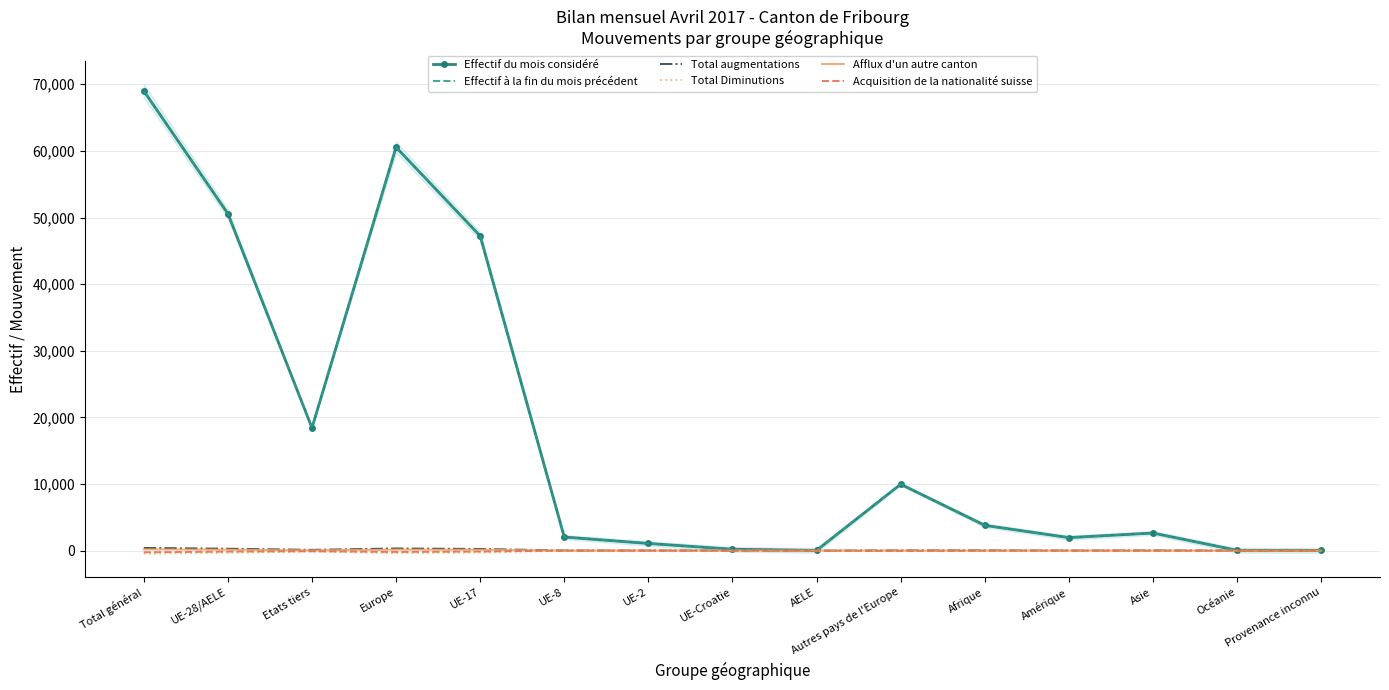

Reading left to right, extract all data points from this chart.

Effectif du mois considéré: Total général=69010	UE-28/AELE=50586	Etats tiers=18424	Europe=60549	UE-17=47239	UE-8=2036	UE-2=1075	UE-Croatie=204	AELE=32	Autres pays de l'Europe=9963	Afrique=3796	Amérique=1952	Asie=2642	Océanie=42	Provenance inconnu=29
Effectif à la fin du mois précédent: Total général=68990	UE-28/AELE=50565	Etats tiers=18425	Europe=60555	UE-17=47223	UE-8=2038	UE-2=1066	UE-Croatie=206	AELE=32	Autres pays de l'Europe=9990	Afrique=3777	Amérique=1954	Asie=2632	Océanie=43	Provenance inconnu=29
Total augmentations: Total général=406	UE-28/AELE=288	Etats tiers=118	Europe=324	UE-17=251	UE-8=18	UE-2=18	UE-Croatie=1	AELE=0	Autres pays de l'Europe=36	Afrique=37	Amérique=11	Asie=33	Océanie=0	Provenance inconnu=1
Total Diminutions: Total général=-460	UE-28/AELE=-322	Etats tiers=-138	Europe=-384	UE-17=-290	UE-8=-17	UE-2=-12	UE-Croatie=-3	AELE=0	Autres pays de l'Europe=-62	Afrique=-24	Amérique=-18	Asie=-32	Océanie=-1	Provenance inconnu=-1
Afflux d'un autre canton: Total général=181	UE-28/AELE=140	Etats tiers=41	Europe=151	UE-17=127	UE-8=6	UE-2=7	UE-Croatie=0	AELE=0	Autres pays de l'Europe=11	Afrique=12	Amérique=8	Asie=10	Océanie=0	Provenance inconnu=0
Acquisition de la nationalité suisse: Total général=-245	UE-28/AELE=-148	Etats tiers=-97	Europe=-197	UE-17=-139	UE-8=-2	UE-2=-4	UE-Croatie=-3	AELE=0	Autres pays de l'Europe=-49	Afrique=-15	Amérique=-6	Asie=-25	Océanie=-1	Provenance inconnu=-1